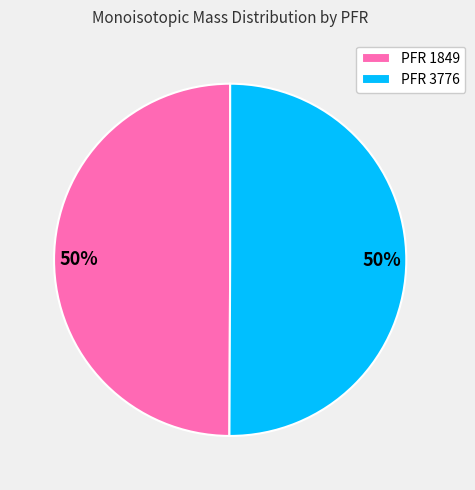

Combined, do PFR 3776 and PFR 1849 account for over 50%?

Yes